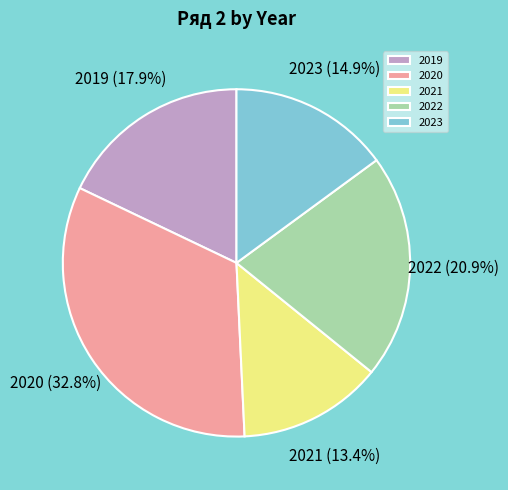

Rank the categories by value from highest to lowest.

2020, 2022, 2019, 2023, 2021